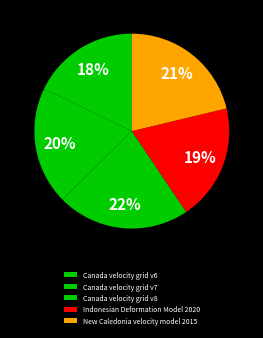

Between Canada velocity grid v8 and Canada velocity grid v7, which is larger?

Canada velocity grid v8